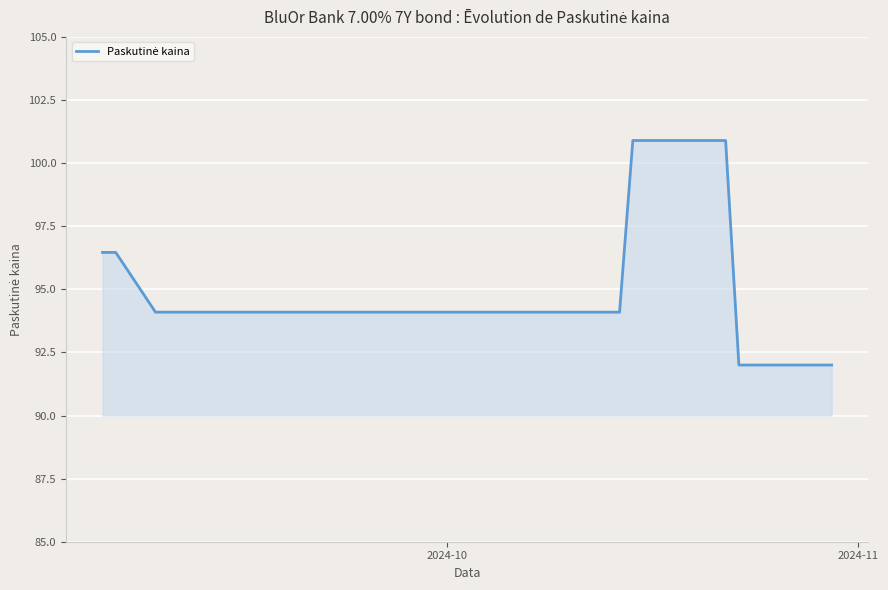

What is the smallest value displayed?

92.0